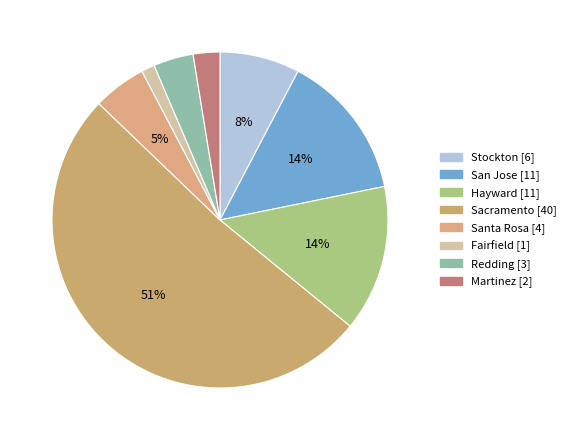

Is it true that Hayward is 24% of the pie?

False